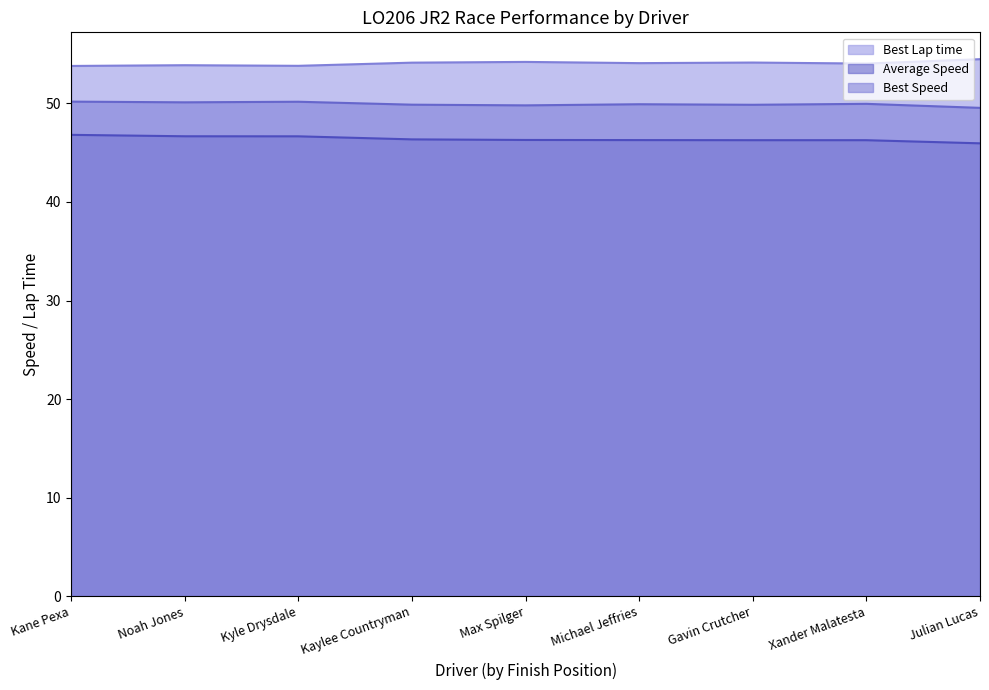

The Best Speed series shows 49.9 at Michael Jeffries. True or false?

True